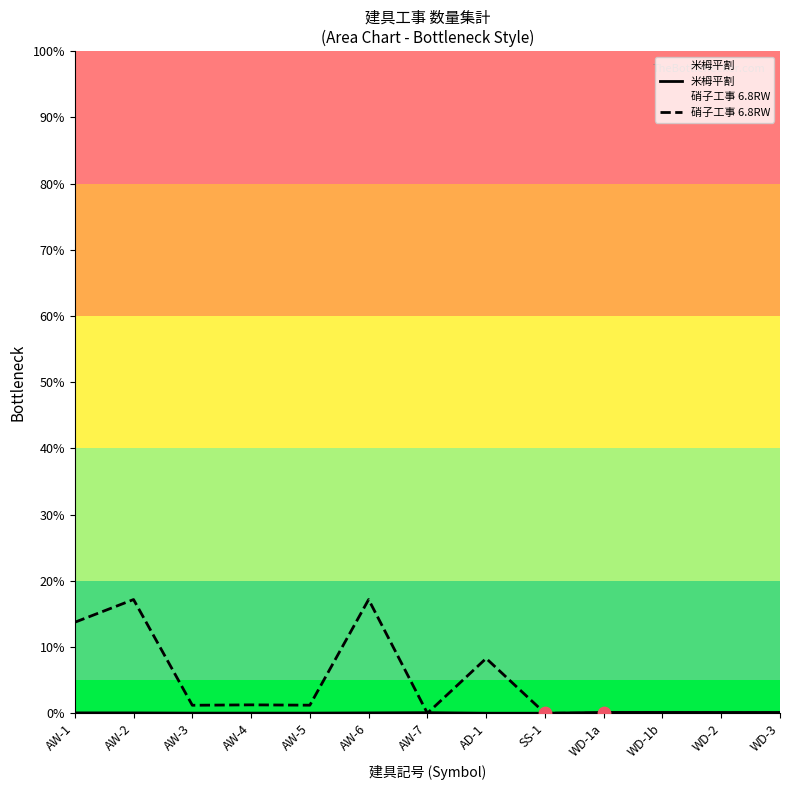

At which category is the sum across all series the highest?

AW-2